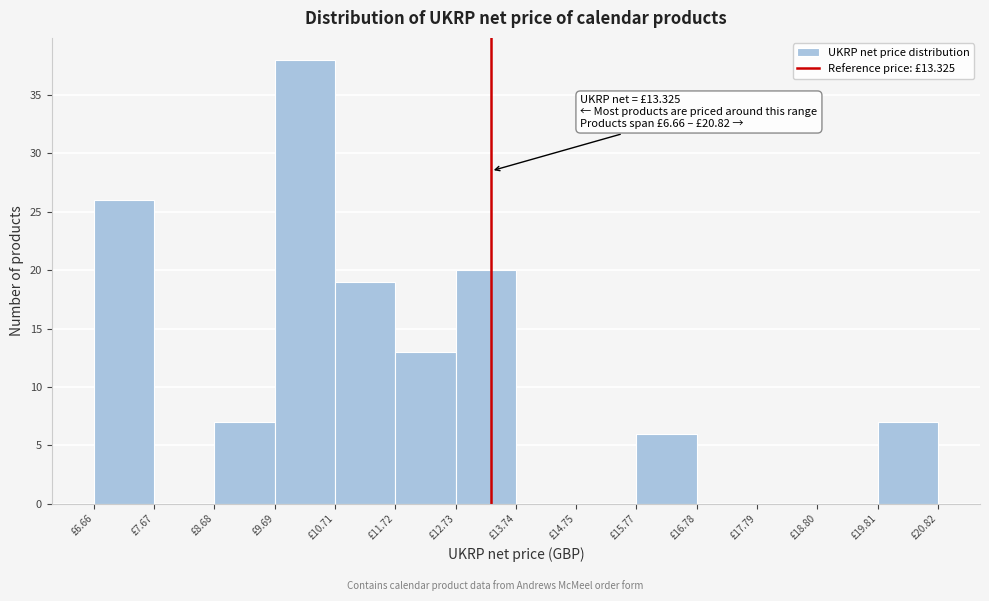

Over which range of the x-axis is the bar tallest?

9.6 to 10.8